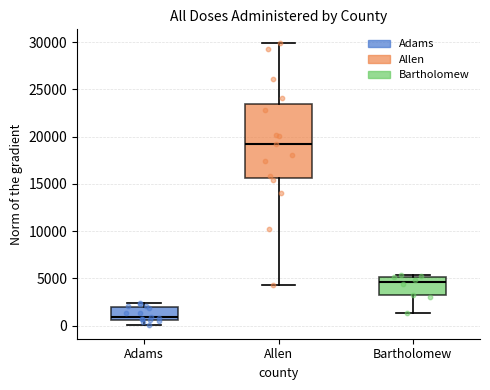

Which box is the tallest, from its lower edge to its upper edge?

Allen